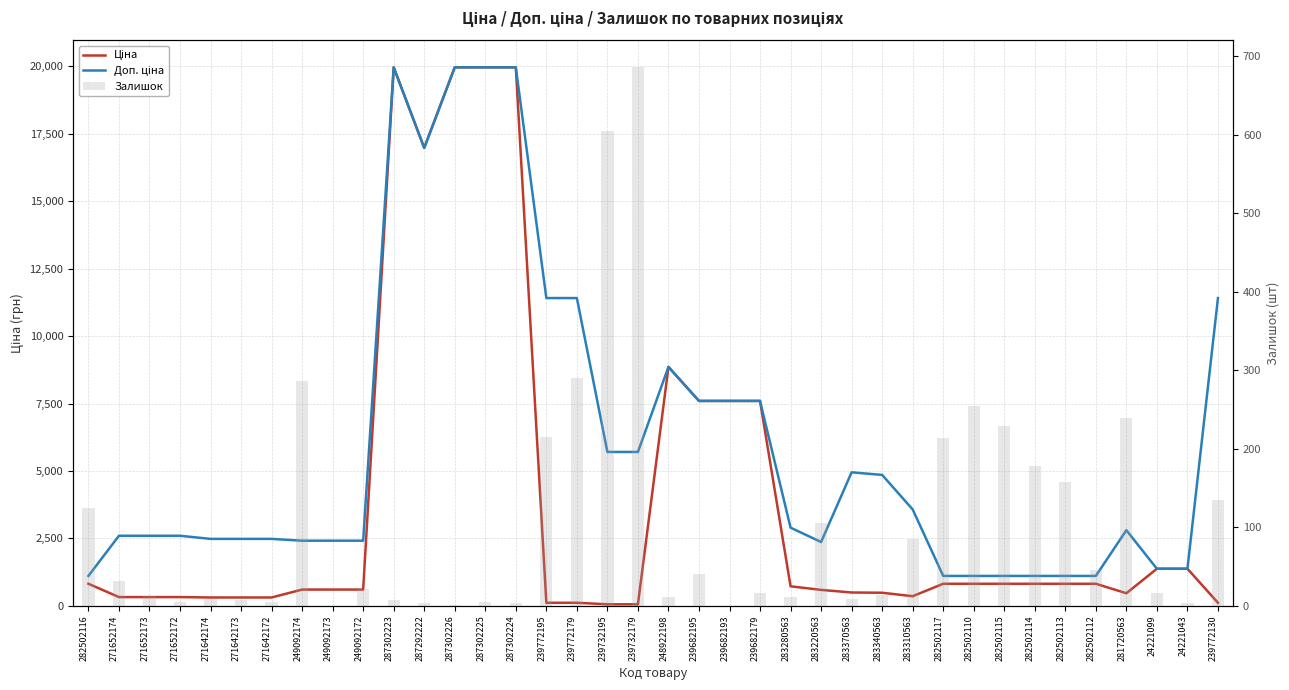

Is the value of Доп. ціна at 282502112 greater than the value of Ціна at 271652172?

Yes